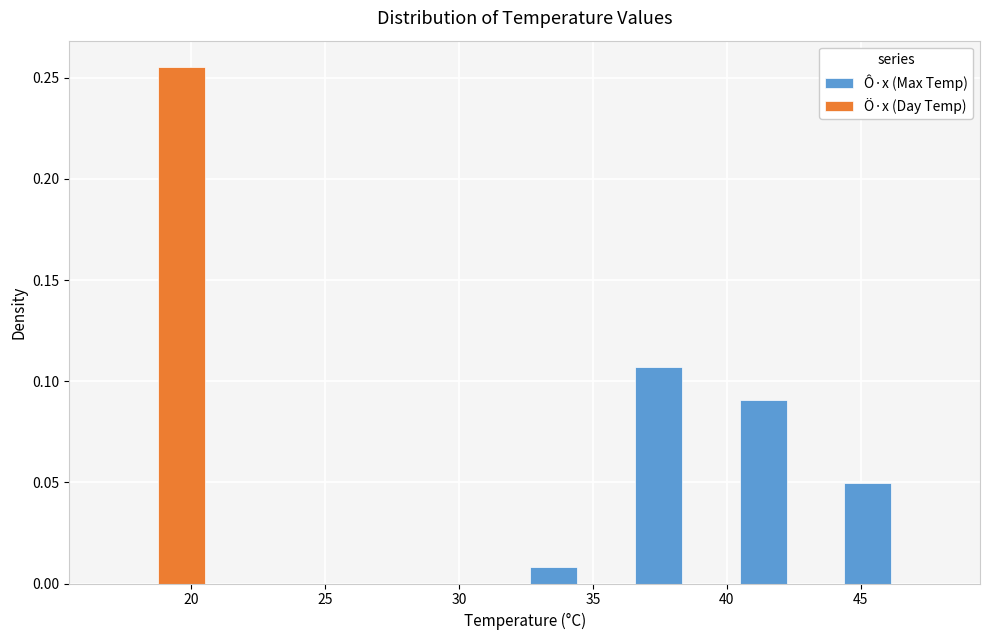

What is the height of the Ö·x (Day Temp) bar covering 17.0 to 20.5 on the x-axis? Neither the bar edges nor the heights are printed on the chart, so give them approximately, as read against the axes.

0.255